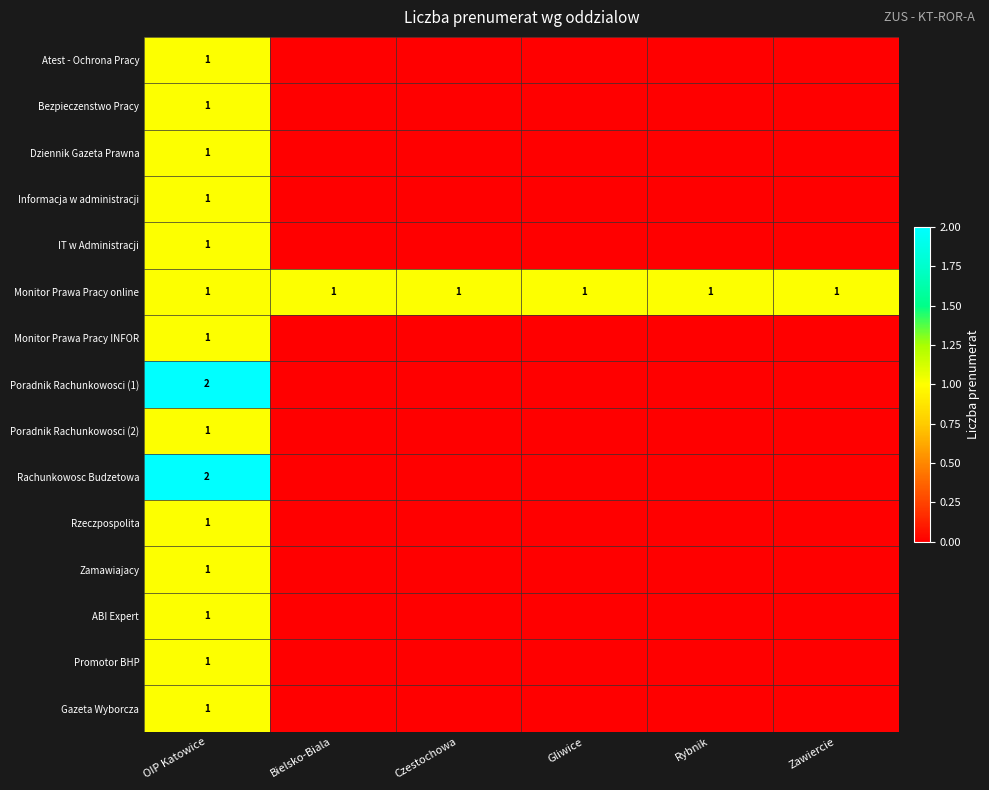

True or false: Monitor Prawa Pracy online has a value of 2 at Gliwice.

False